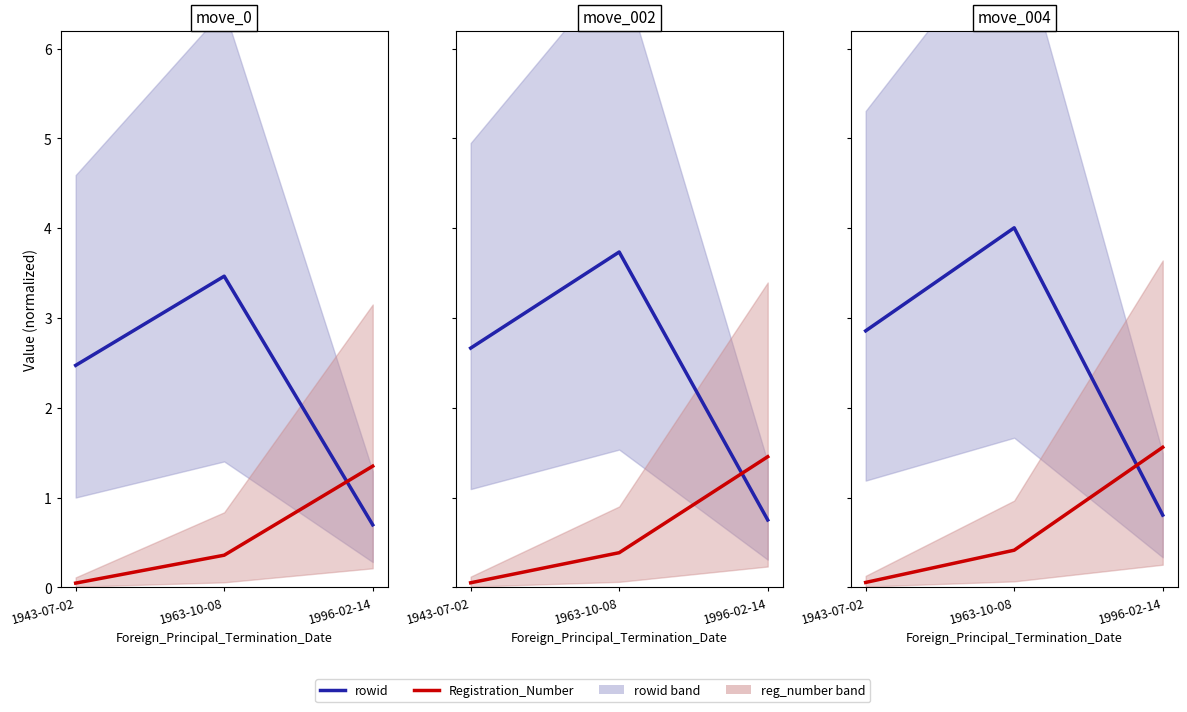

Reading right to left, what are all the values shown in this chart?

rowid: 0.8	4.0	2.9
Registration_Number: 1.6	0.4	0.1